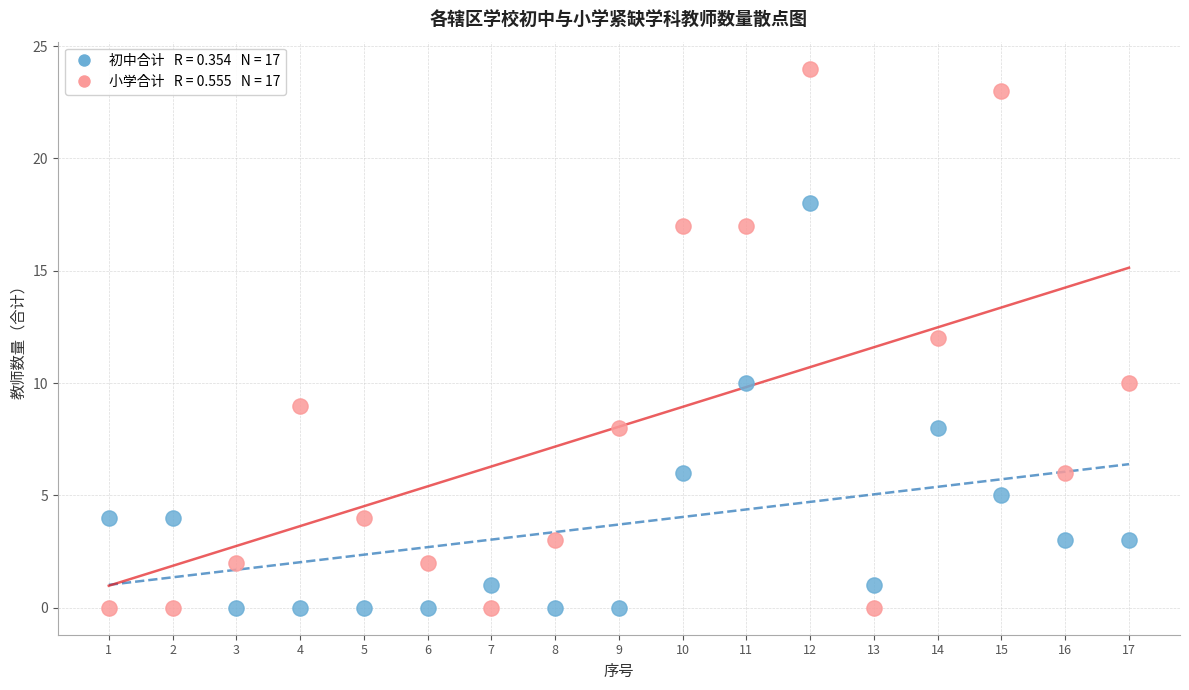

Across all data points, what is the range of Y values (max minus min)?

24